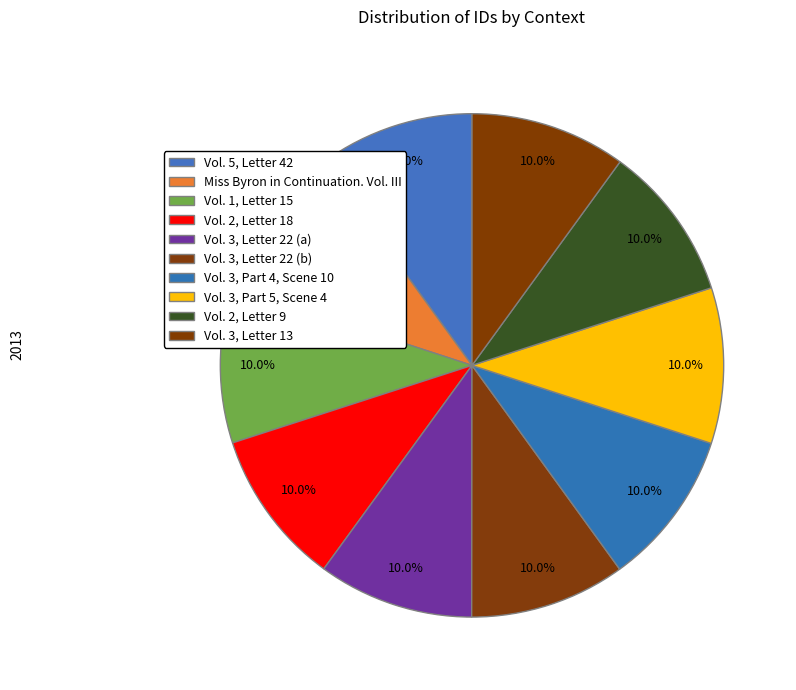

Does Vol. 3, Letter 13 represent more than half of the total?

No